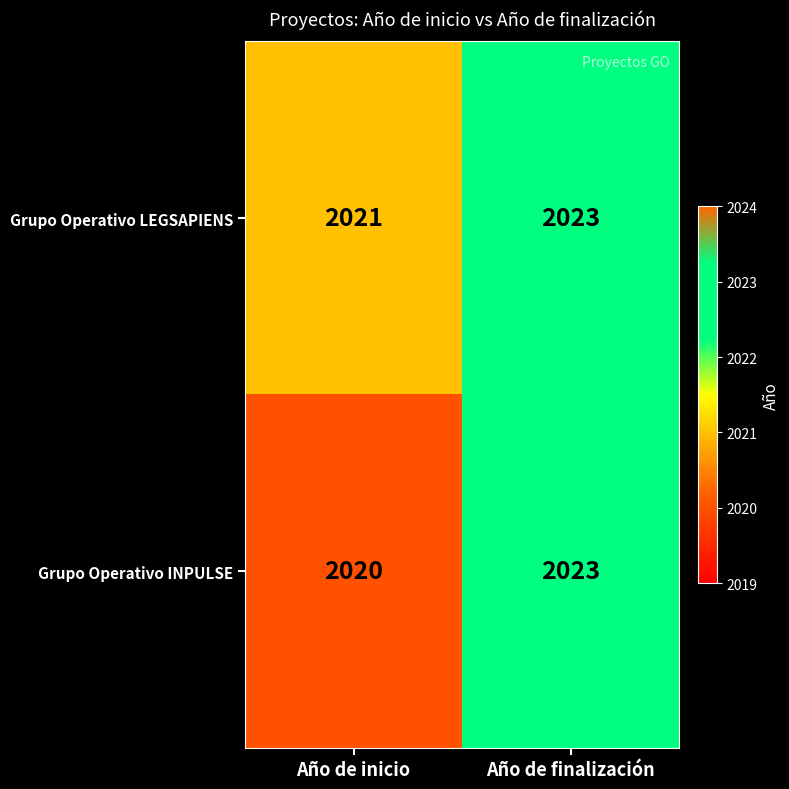

What is the average value of the Grupo Operativo LEGSAPIENS series?

2022